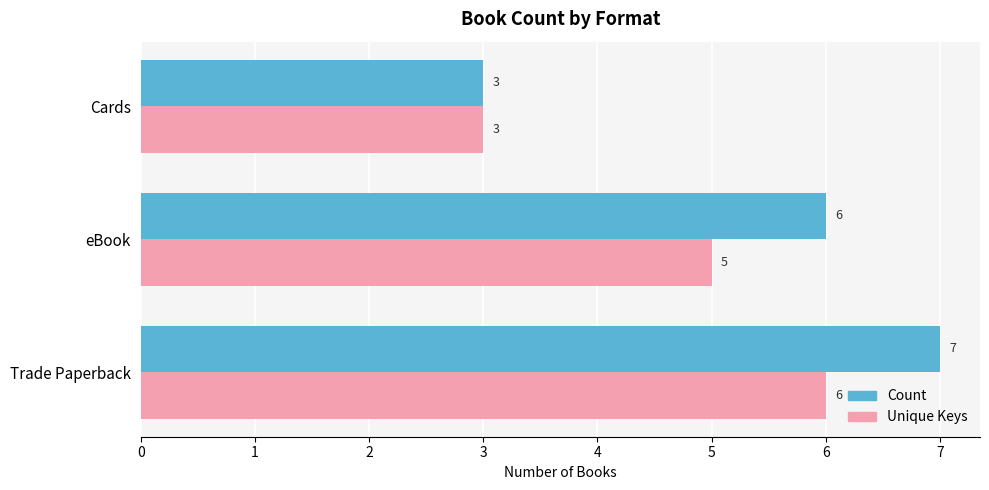

What is the average value of the Count series?

5